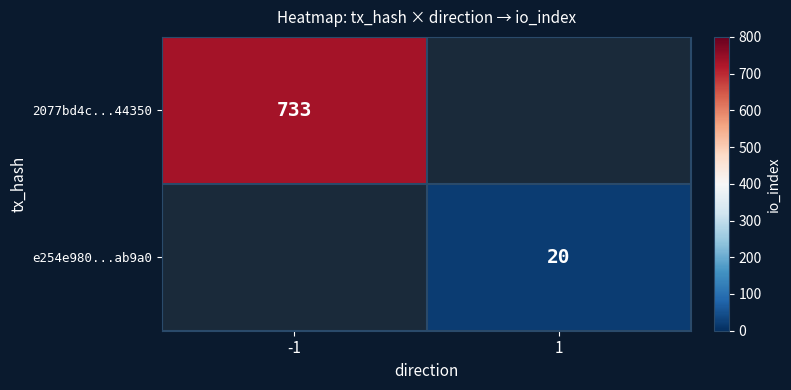

Is it true that 2077bd4c...44350 equals 466.3 at -1?

False